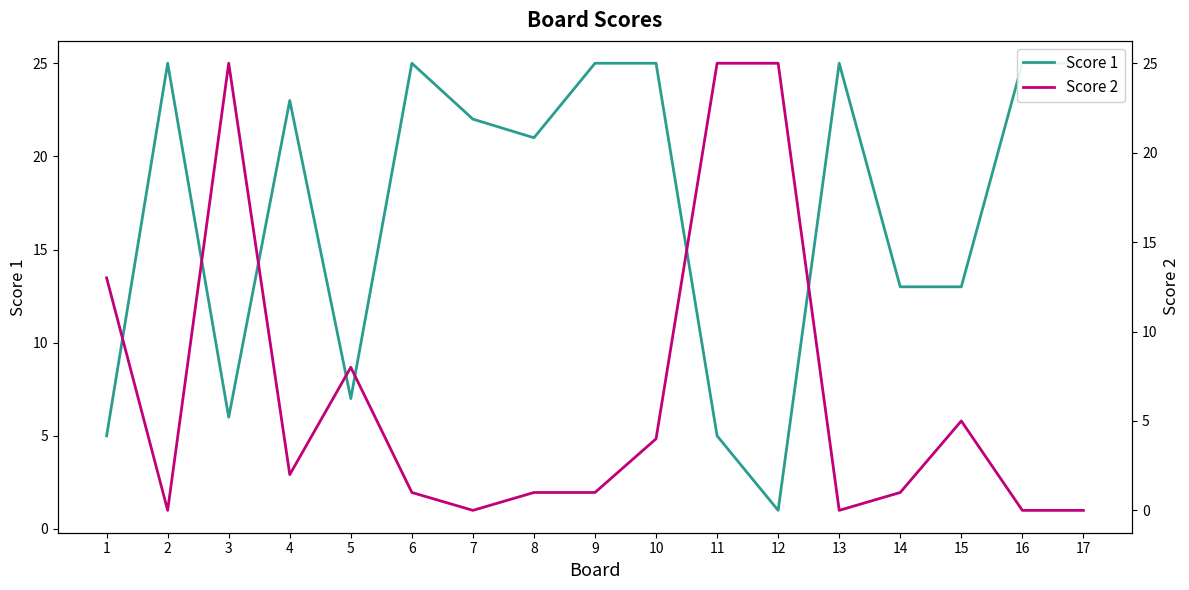

What is the spread (max minus min) of values at 17?

25